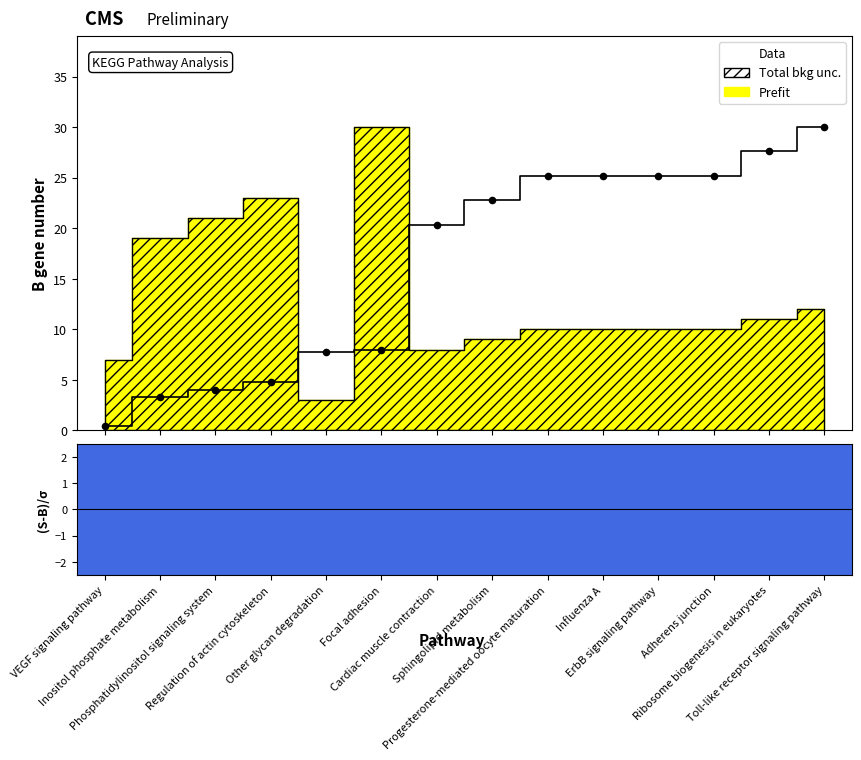

Approximately how many times larger is the value at Adherens junction compared to Cardiac muscle contraction?

1.2